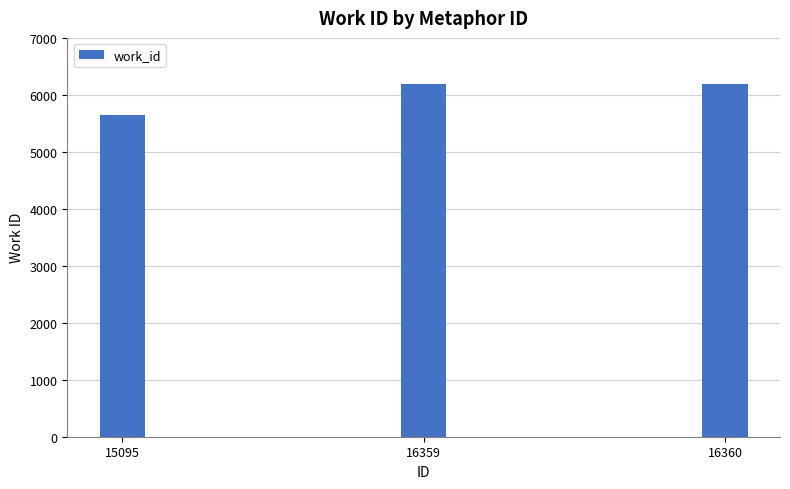

What is the value of the 1st bar from the left?

5647